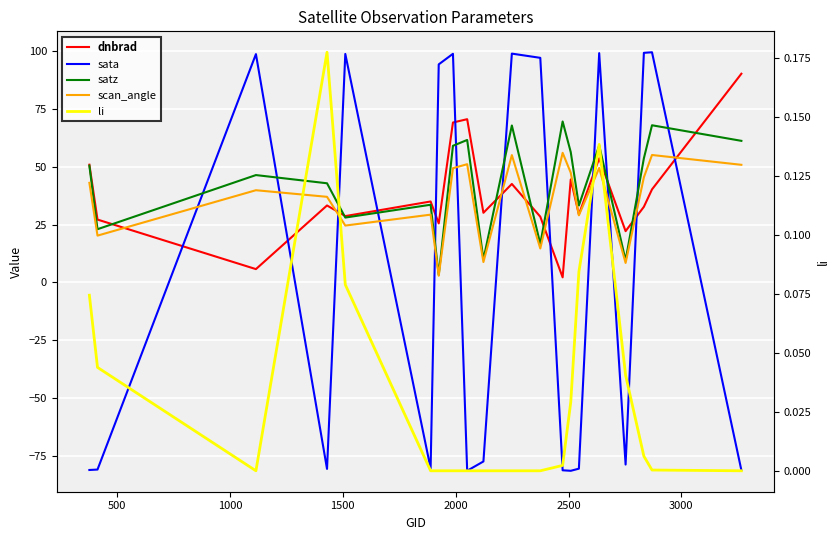

True or false: satz and li intersect in this chart.

False